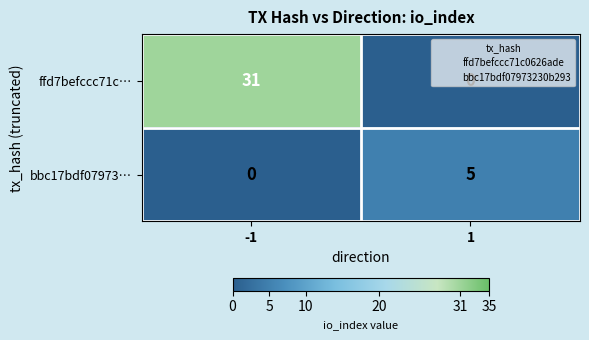

What is the sum of all bbc17bdf07973… values?

5